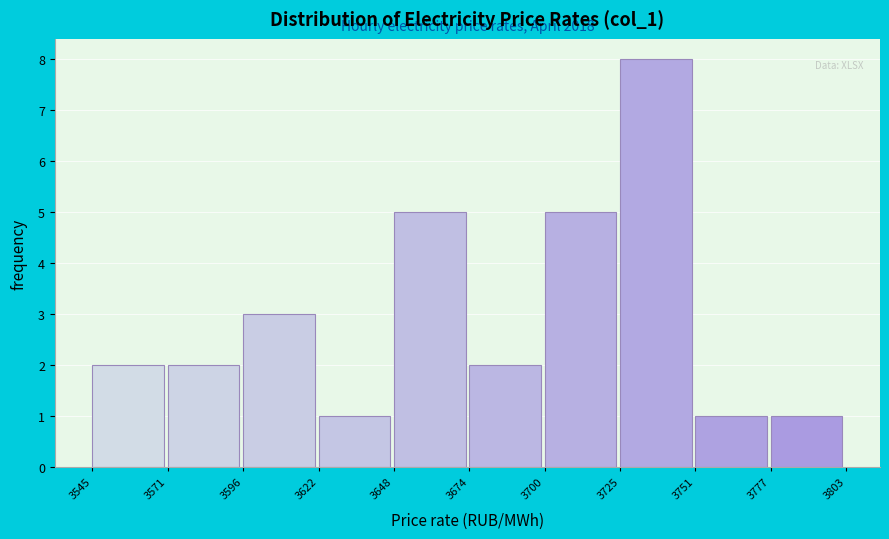

Which range on the x-axis has the tallest bar?

3725 to 3751